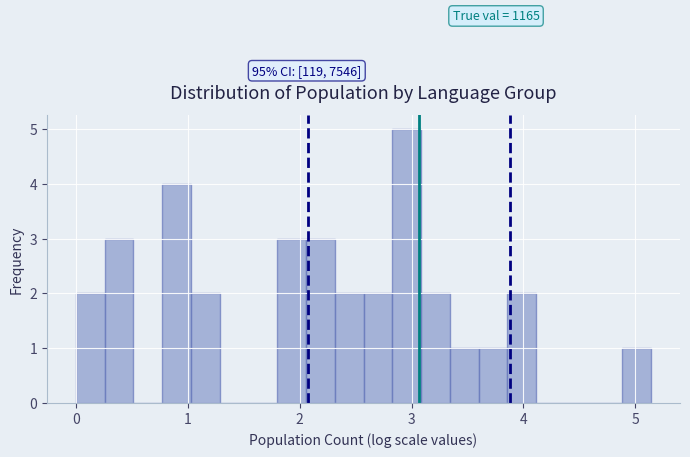

Read against the x-axis, roughly where is the centre of the tallest bar?

3.0